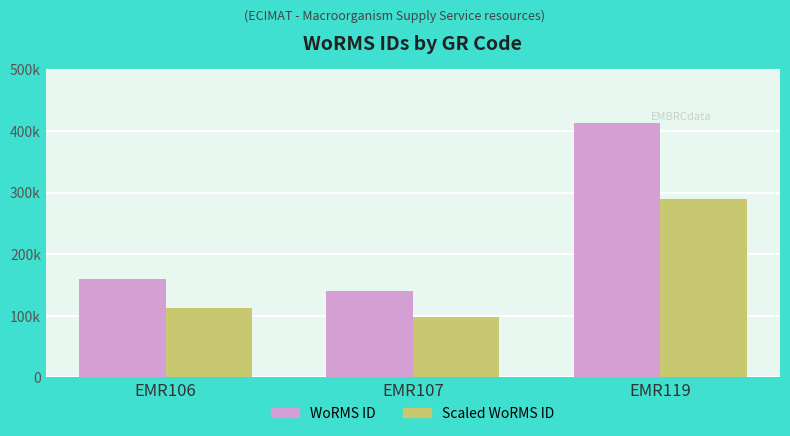

What are all the series names shown in the legend?

WoRMS ID, Scaled WoRMS ID